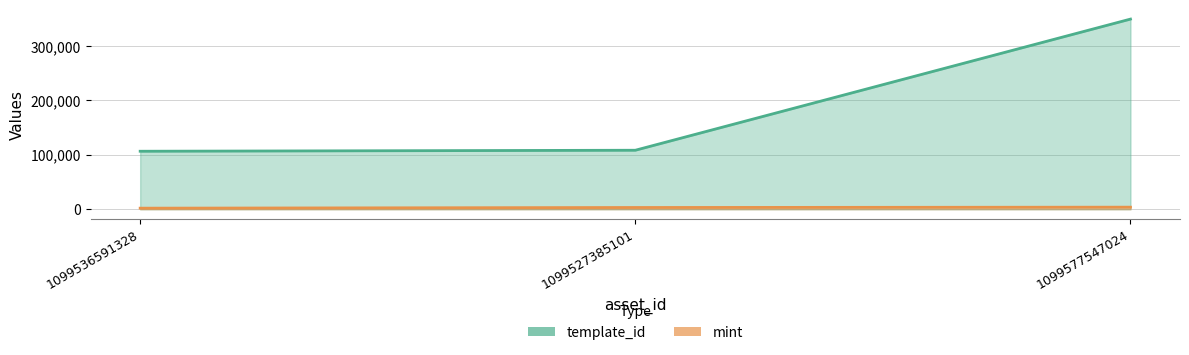

How many categories are shown in the chart?

3